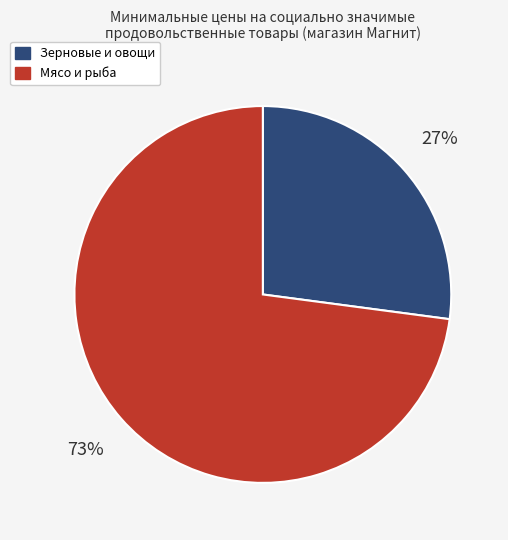

To the nearest percent, what is the difference between the largest and smallest slice percentages?

46%